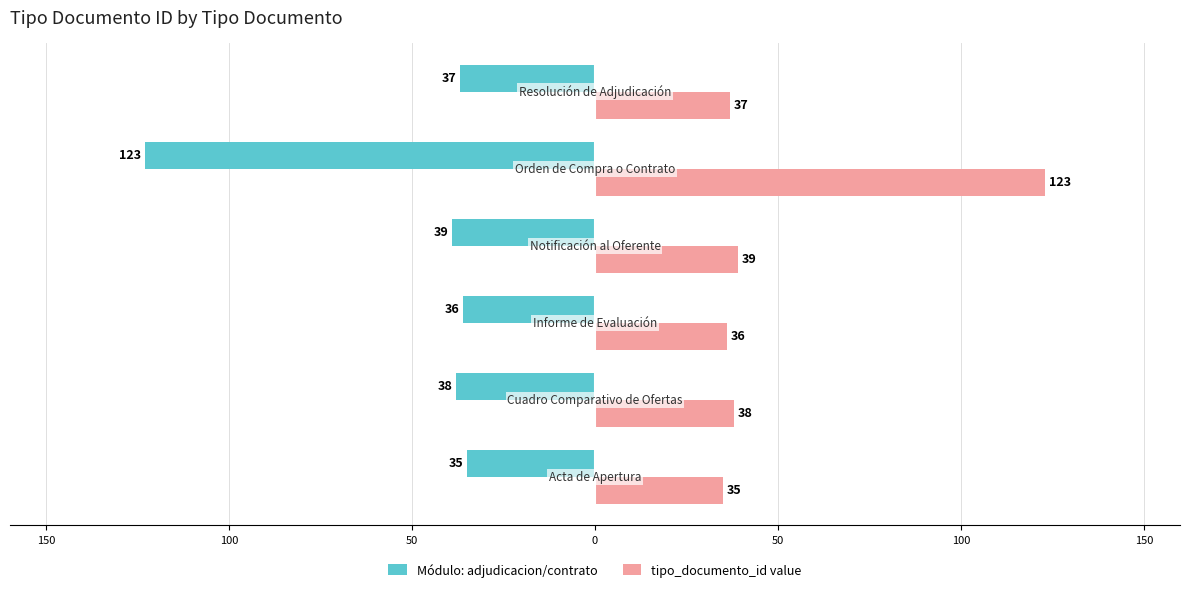

What is the difference between the maximum and minimum values in the Módulo: adjudicacion/contrato series?

88